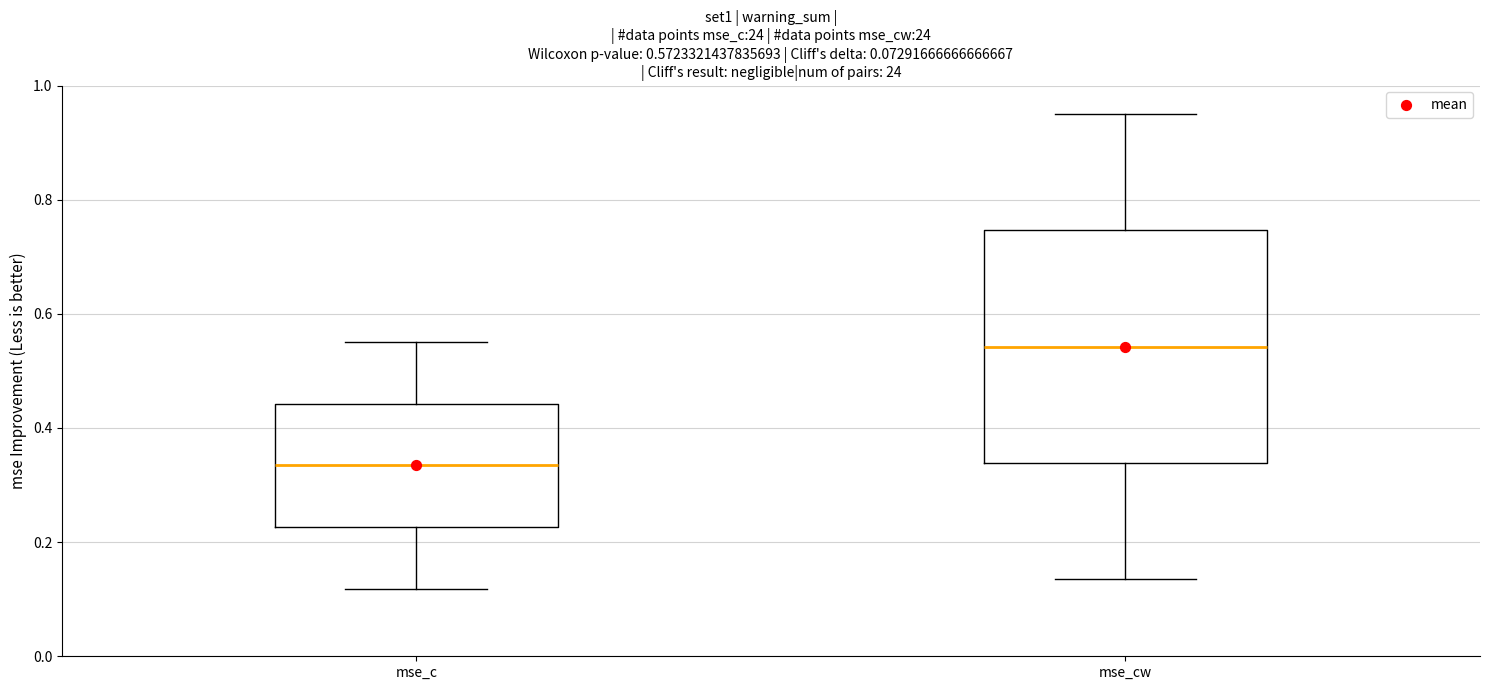

Comparing the boxes themselves (not the whiskers), which one is the tallest?

mse_cw